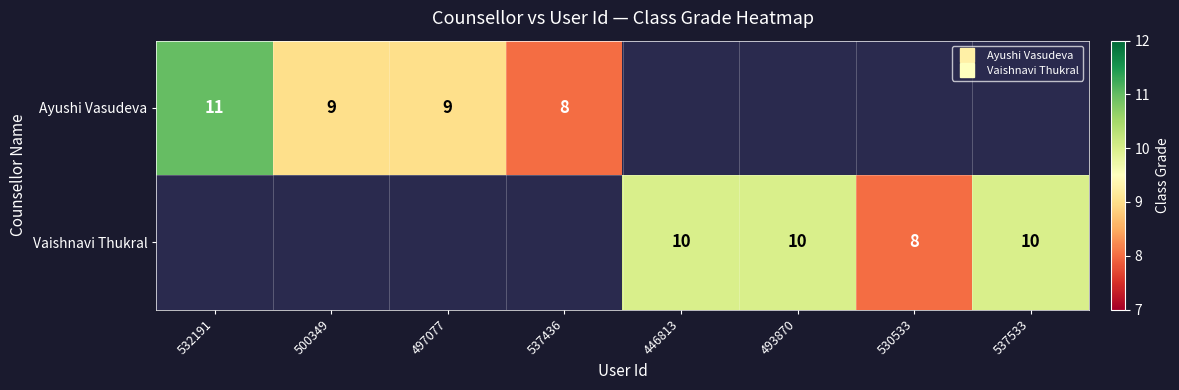

What is the highest value of the Ayushi Vasudeva series?

11.0